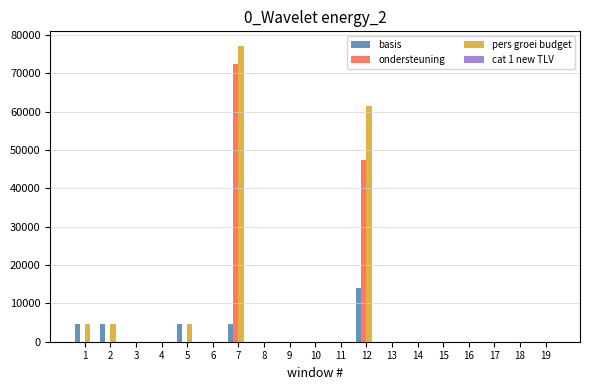

Does the chart contain stacked bars?

No